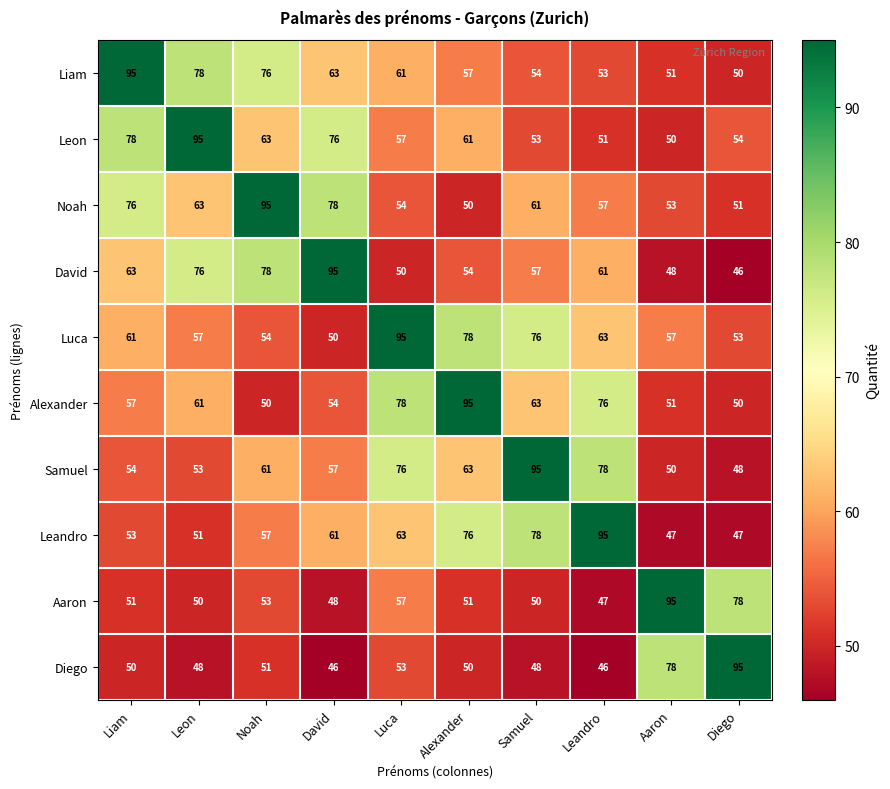

What is the difference between the second highest and minimum values in the Luca series?

28